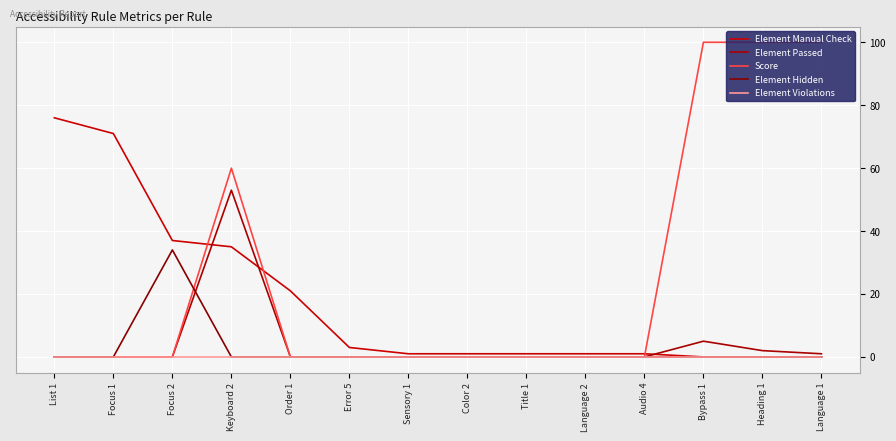

At which label does Element Hidden reach its peak?

Focus 2